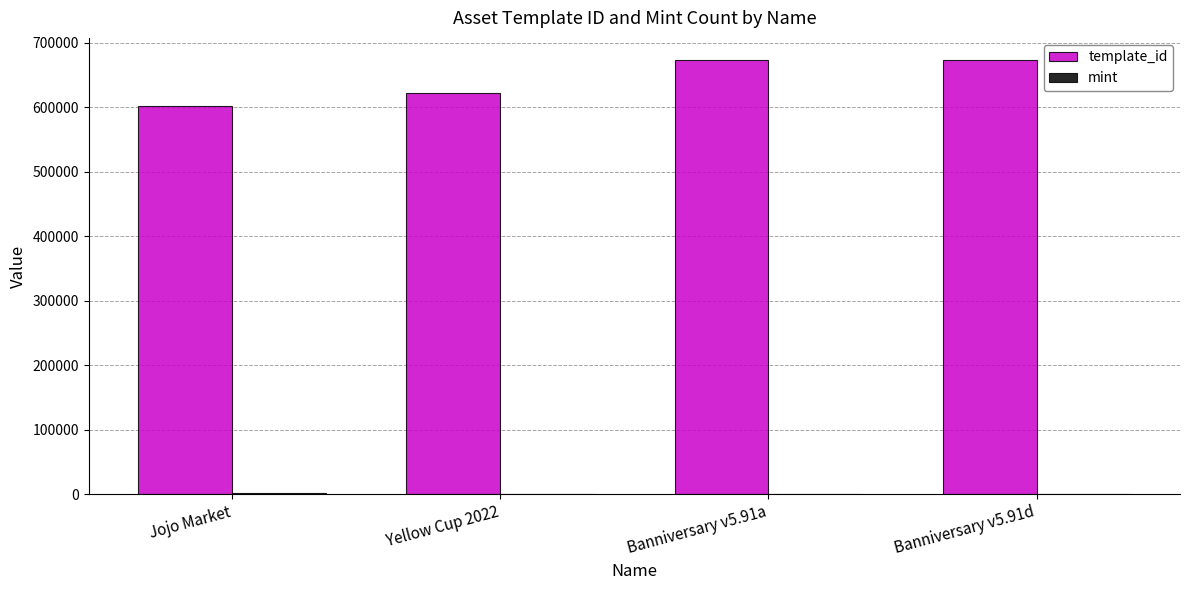

What is the maximum value shown in the chart?

674183